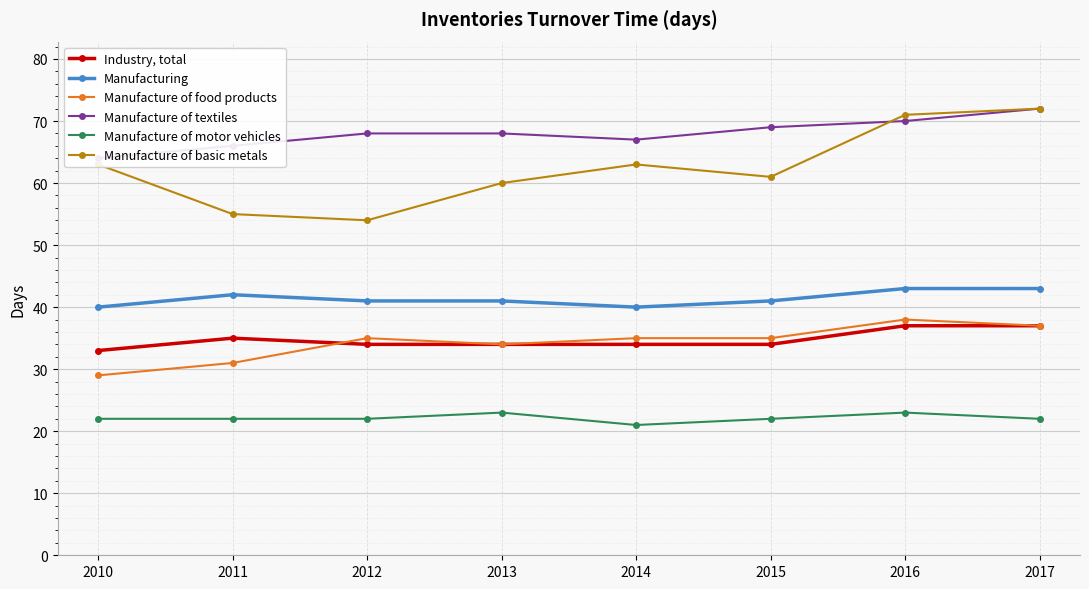

What is the greatest value displayed?

72